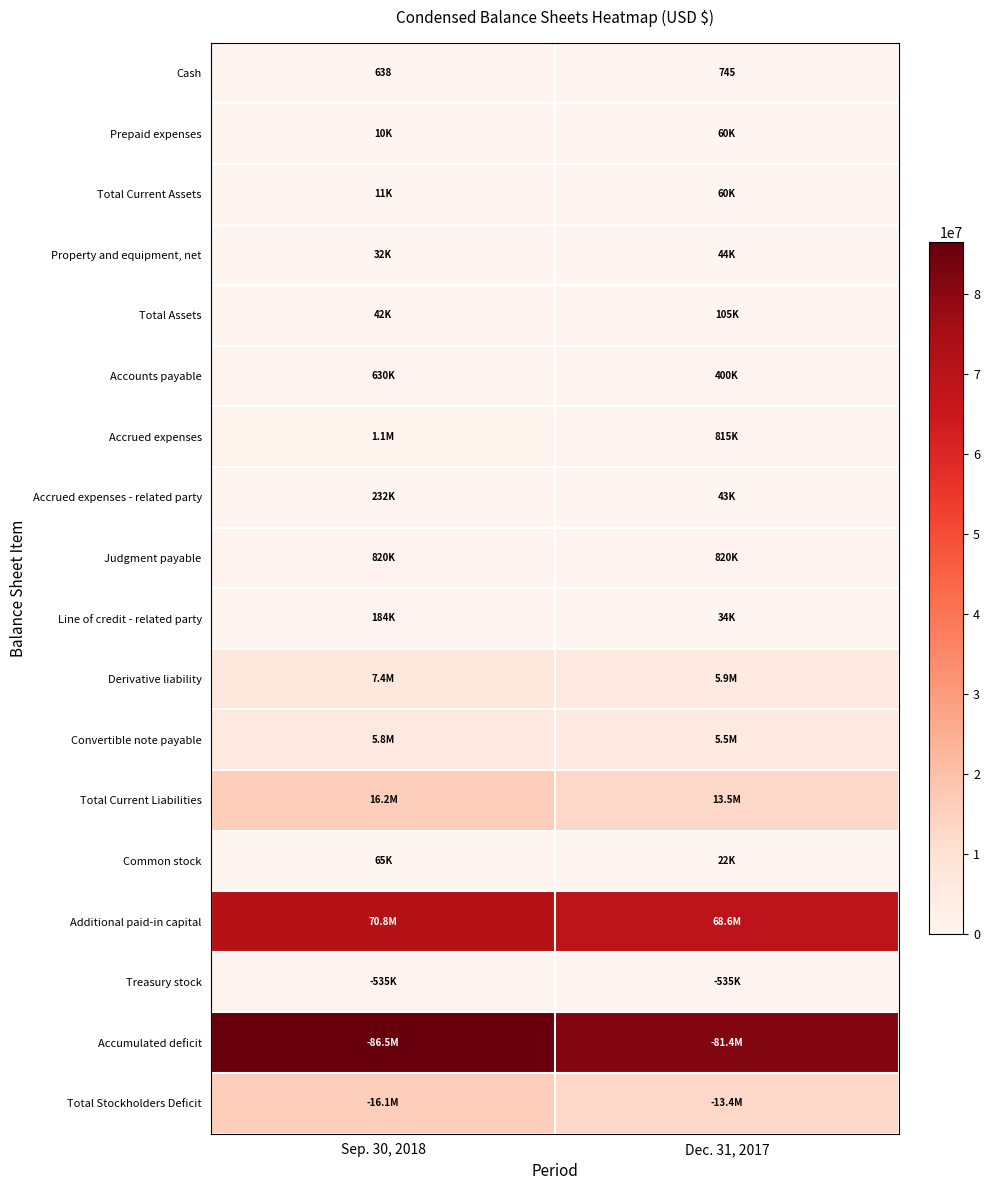

Is it true that Accumulated deficit equals 35886547 at Sep. 30, 2018?

False